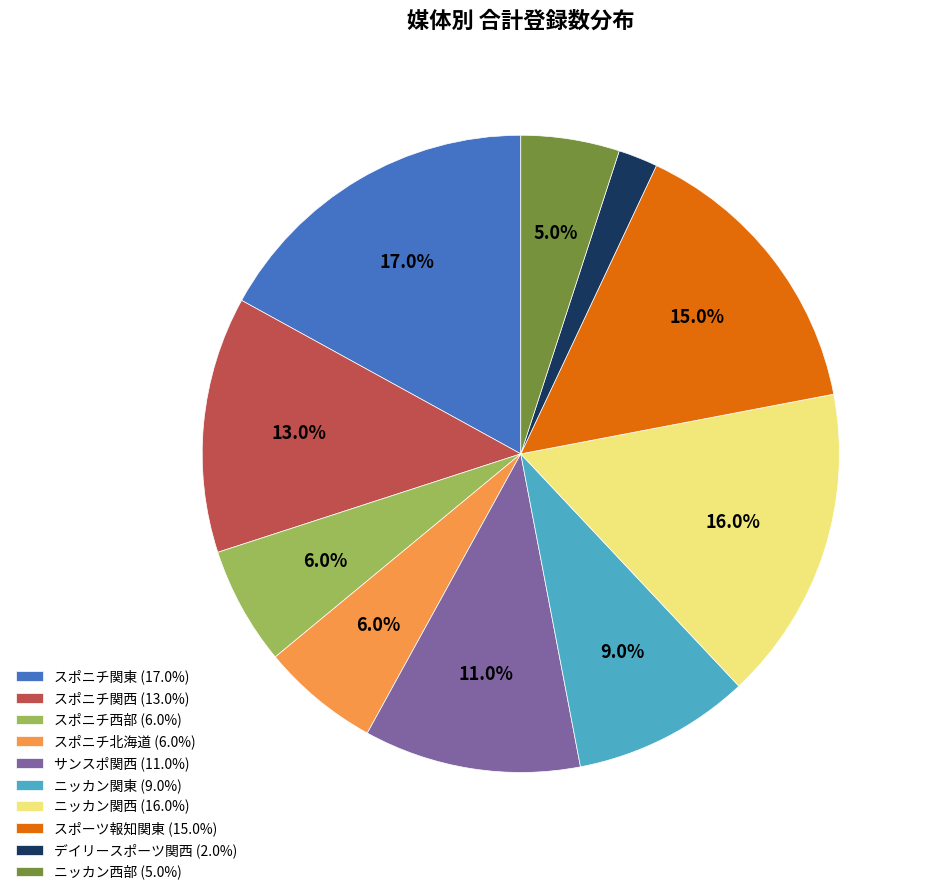

Does スポニチ関東 represent more than half of the total?

No